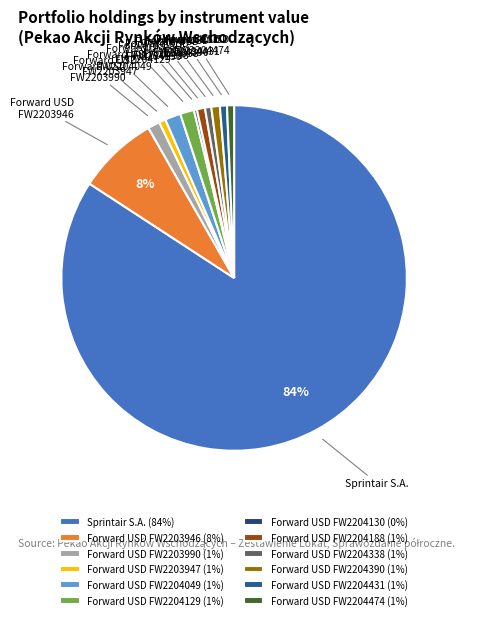

Is the sum of Forward USD FW2204129 and Forward USD FW2203946 greater than half?

No